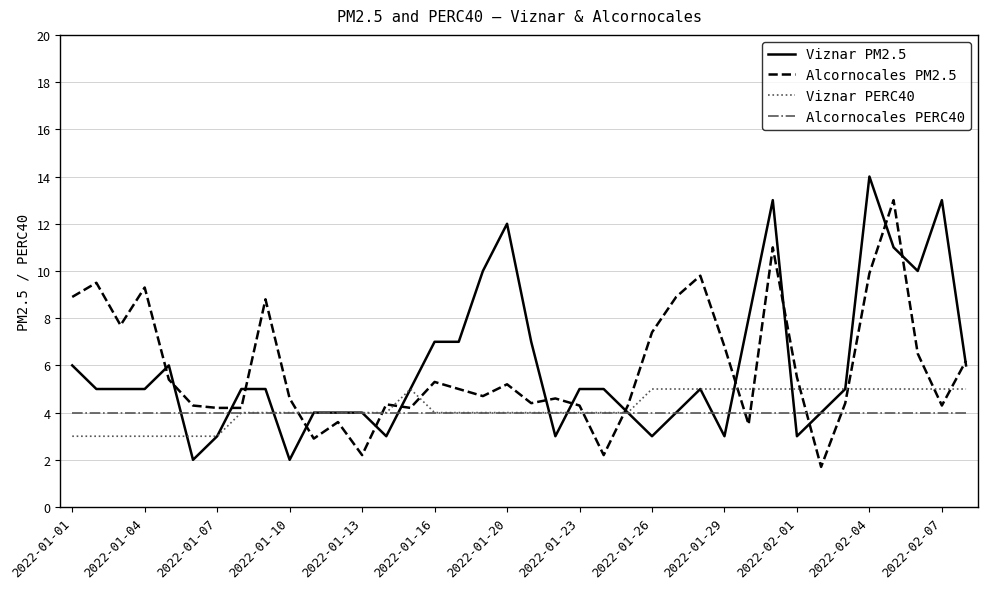

What are all the series names shown in the legend?

Viznar PM2.5, Alcornocales PM2.5, Viznar PERC40, Alcornocales PERC40